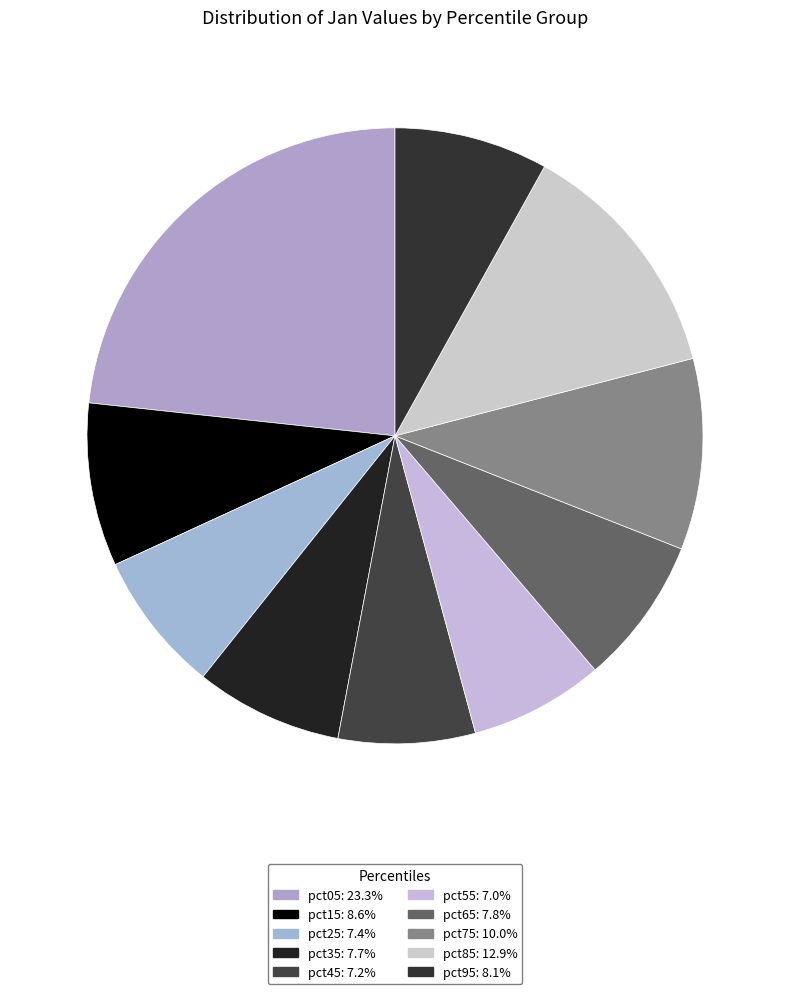

Combined, do pct25 and pct85 account for over 50%?

No